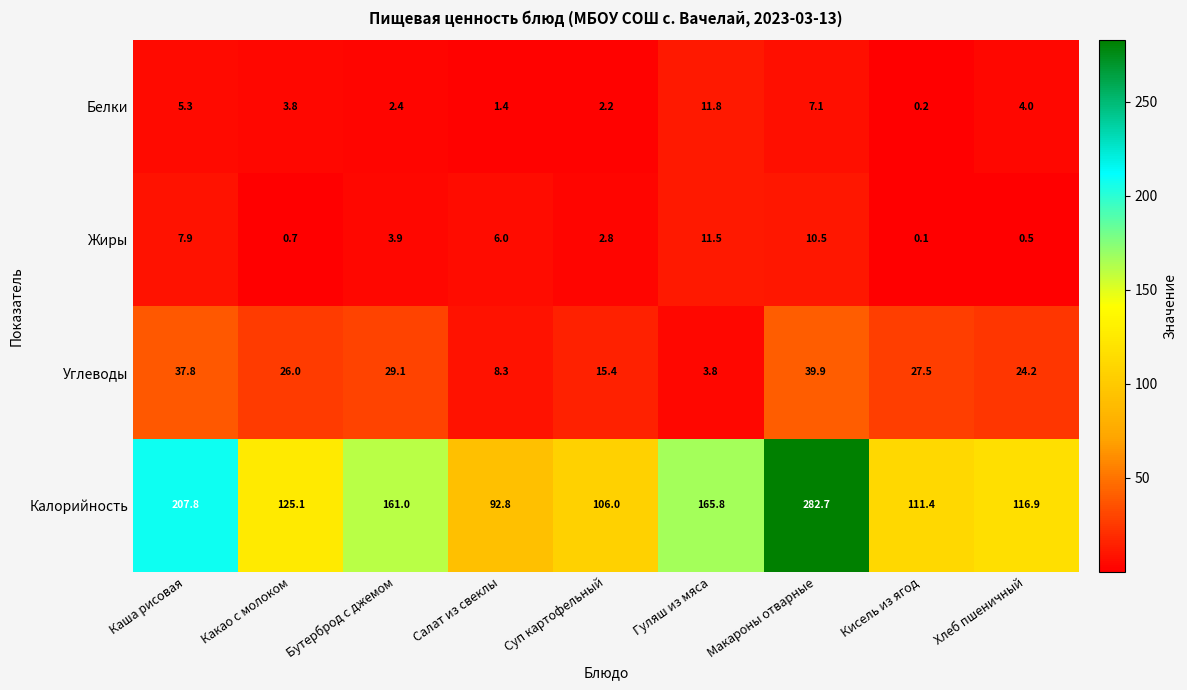

List the series in order of their peak value, lowest first.

Жиры, Белки, Углеводы, Калорийность